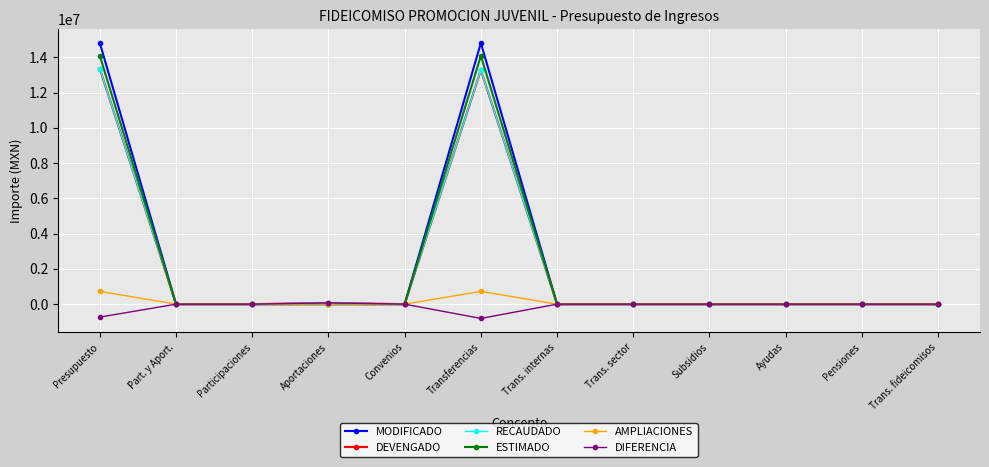

Which series changed the most between Aportaciones and Trans. internas?

DEVENGADO